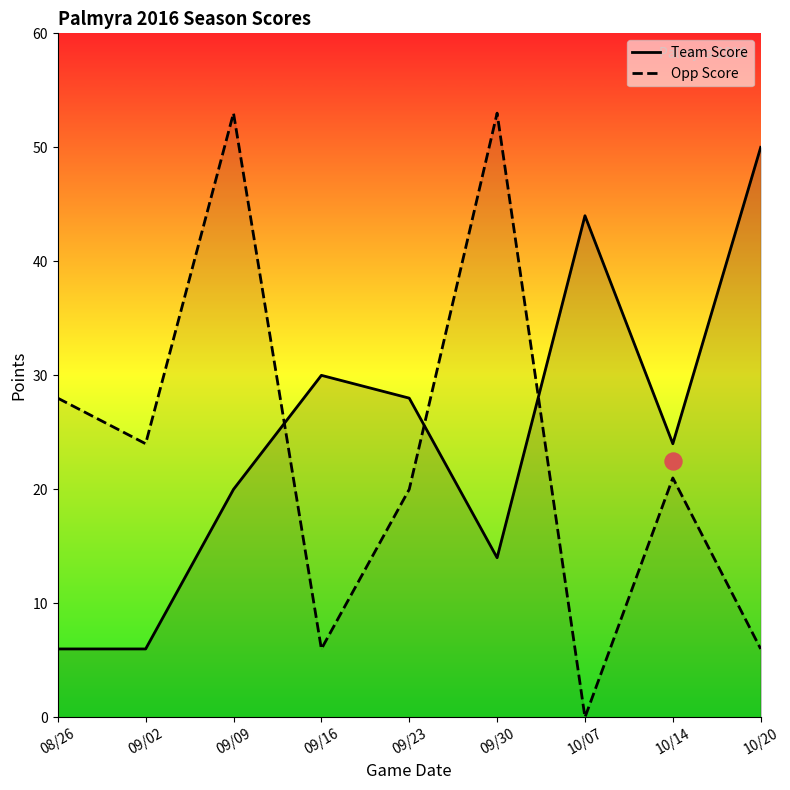

Which series reaches the minimum Y coordinate?

Opp Score